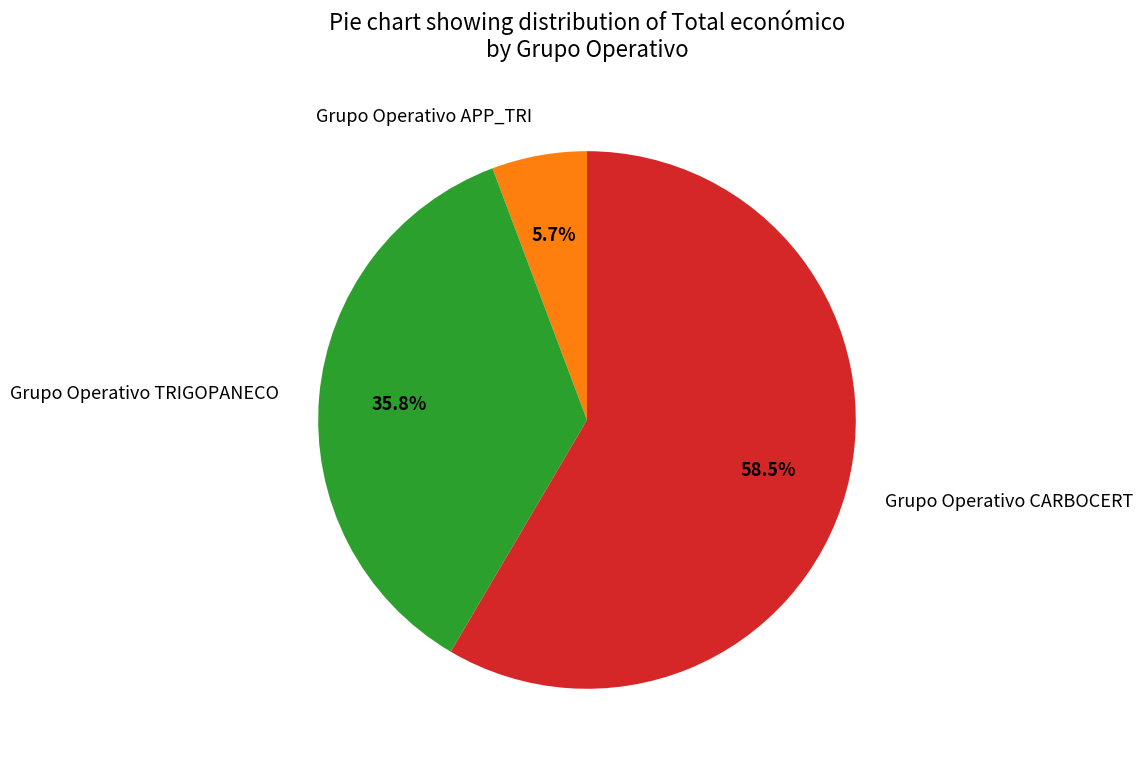

Count the number of slices in the pie.

3